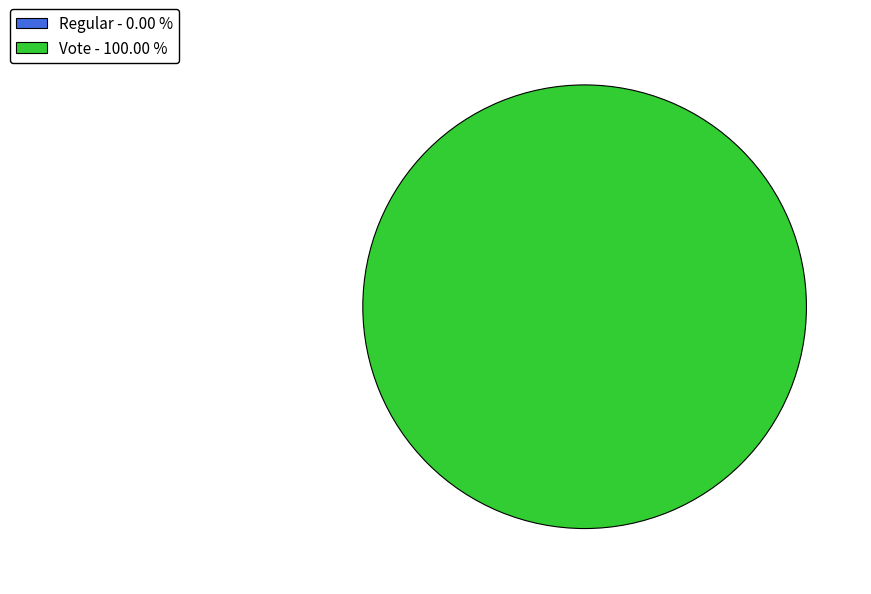

Count the number of slices in the pie.

2